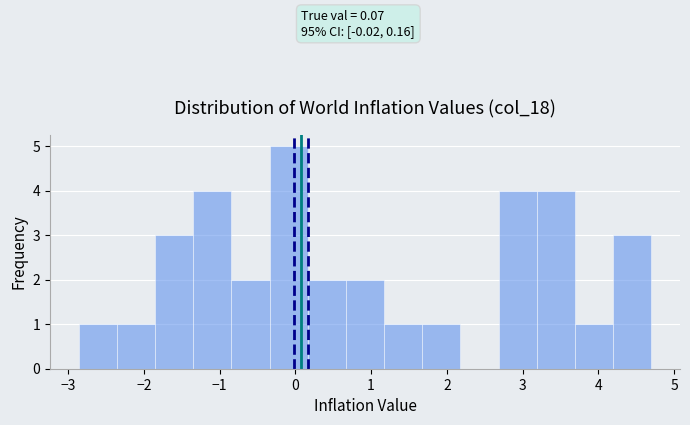

Over which range of the x-axis is the bar tallest?

-0.3 to 0.2